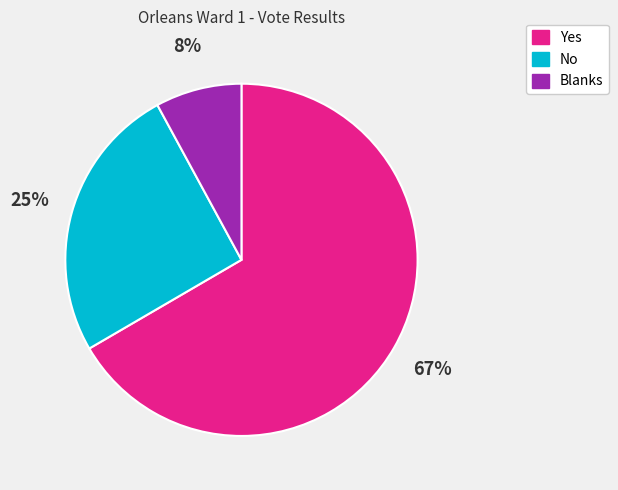

How many slices are in this pie chart?

3